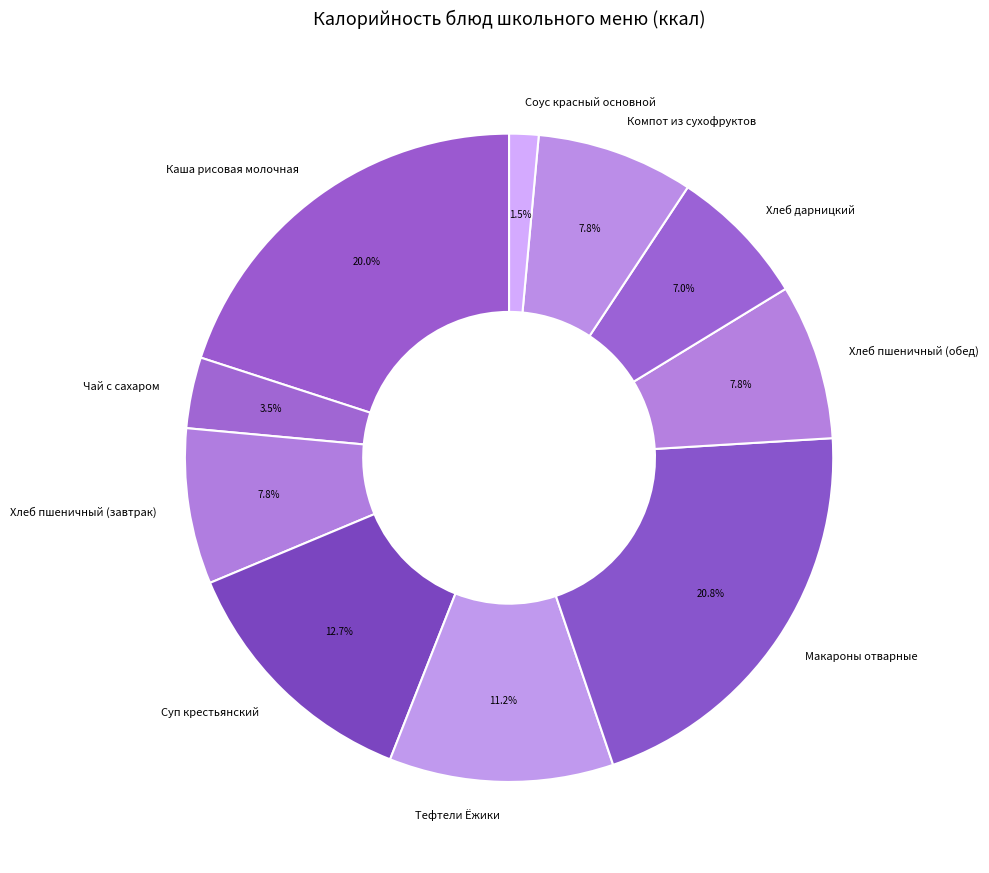

What is the smallest slice in the pie chart?

Соус красный основной